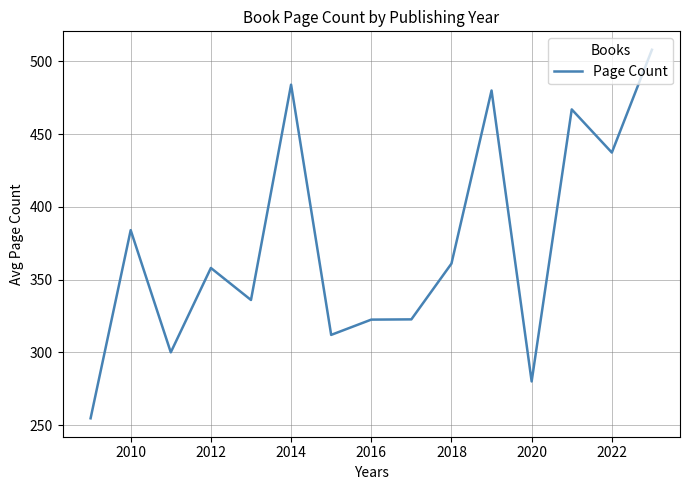

What is the smallest value displayed?

254.7